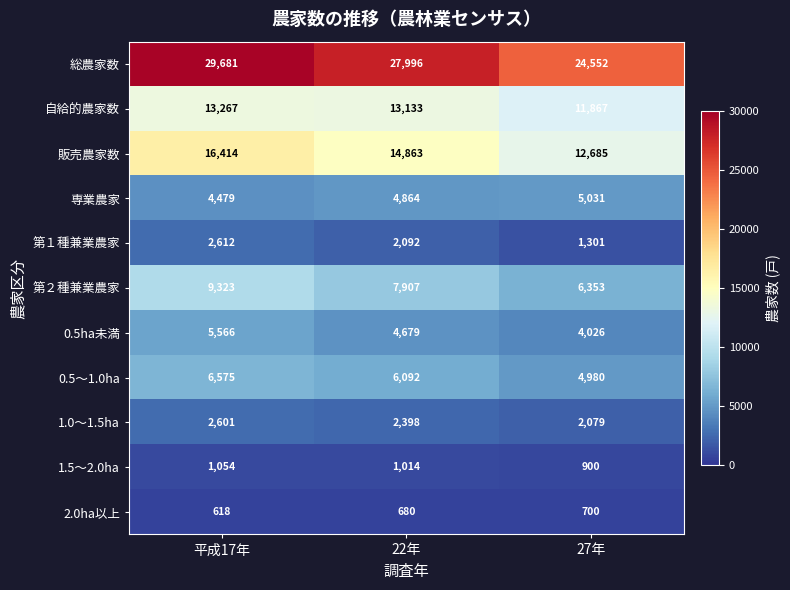

How many distinct data groups are displayed?

11